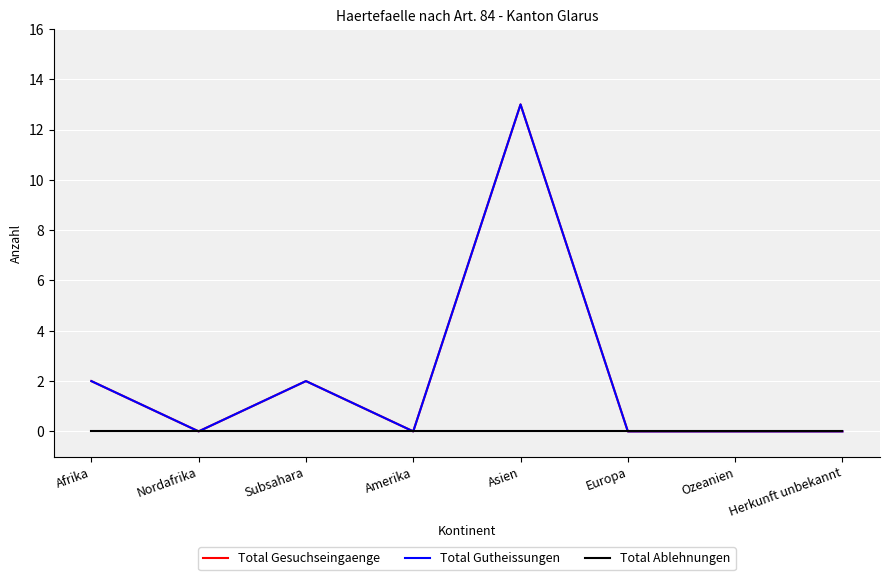

Reading left to right, extract all data points from this chart.

Total Gesuchseingaenge: Afrika=2	Nordafrika=0	Subsahara=2	Amerika=0	Asien=13	Europa=0	Ozeanien=0	Herkunft unbekannt=0
Total Gutheissungen: Afrika=2	Nordafrika=0	Subsahara=2	Amerika=0	Asien=13	Europa=0	Ozeanien=0	Herkunft unbekannt=0
Total Ablehnungen: Afrika=0	Nordafrika=0	Subsahara=0	Amerika=0	Asien=0	Europa=0	Ozeanien=0	Herkunft unbekannt=0